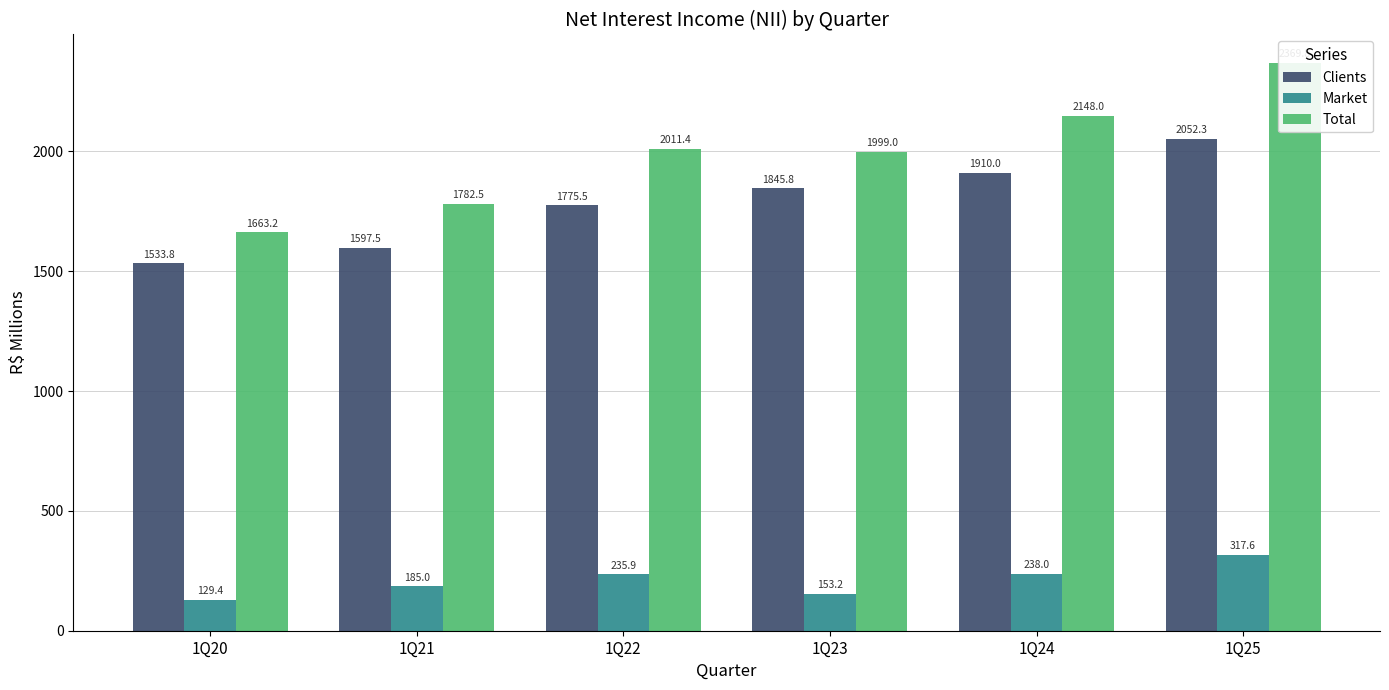

The Market series shows 567.1 at 1Q25. True or false?

False